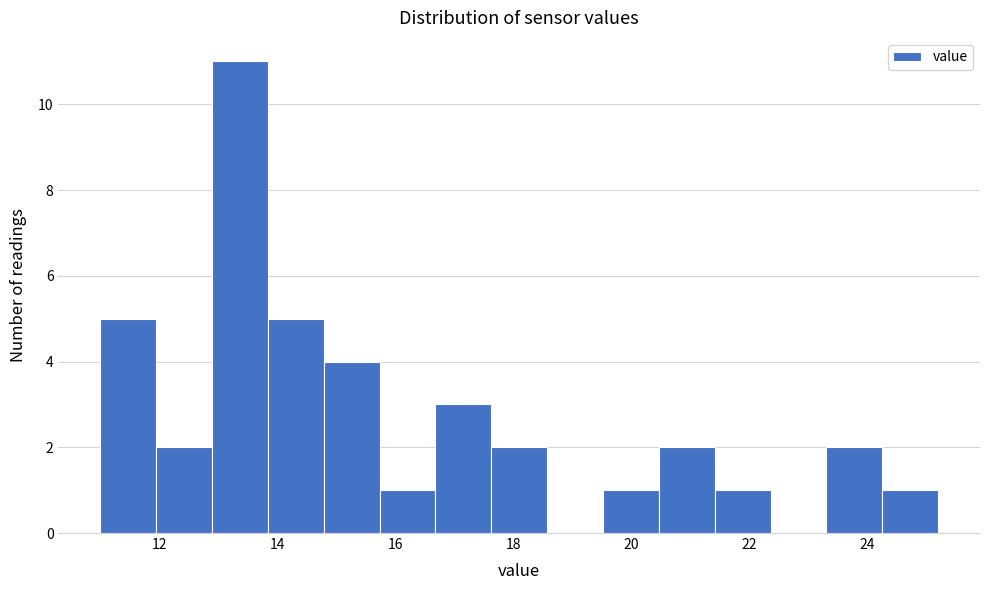

What is the height of the bar covering 14.8 to 15.8 on the x-axis? Neither the bar edges nor the heights are printed on the chart, so give them approximately, as read against the axes.

4